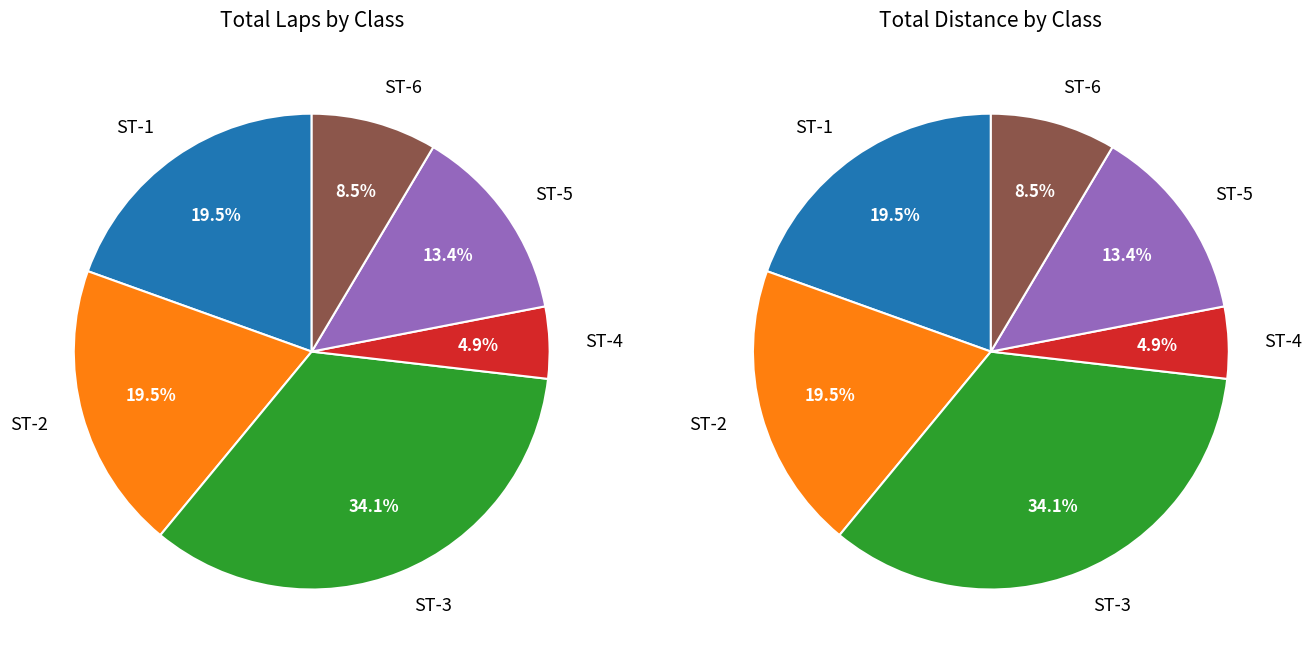

Does Tom Minuto represent more than half of the total?

No